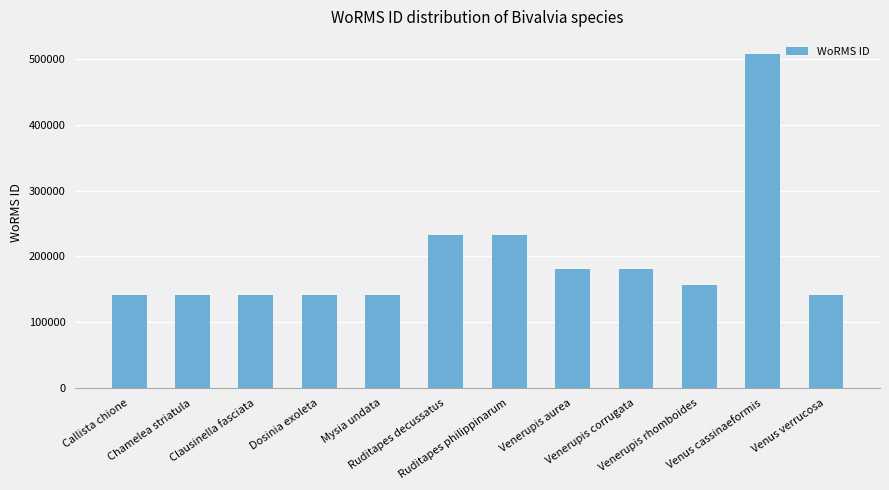

At which label is the value closest to 324357?

Ruditapes philippinarum